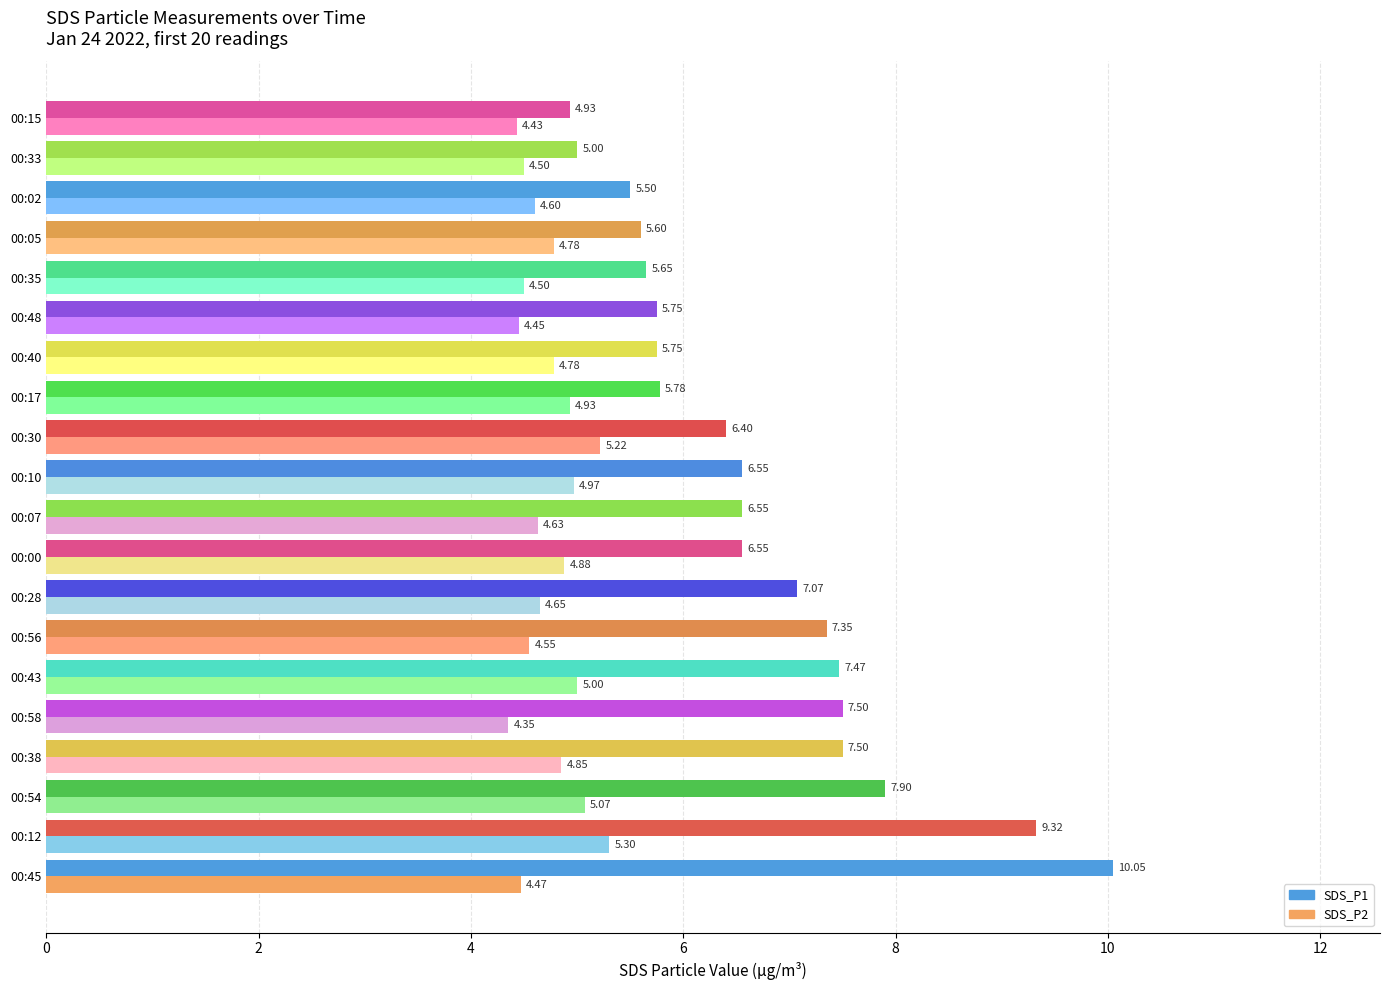

At 00:07, list the series in order from largest to smallest.

SDS_P1, SDS_P2